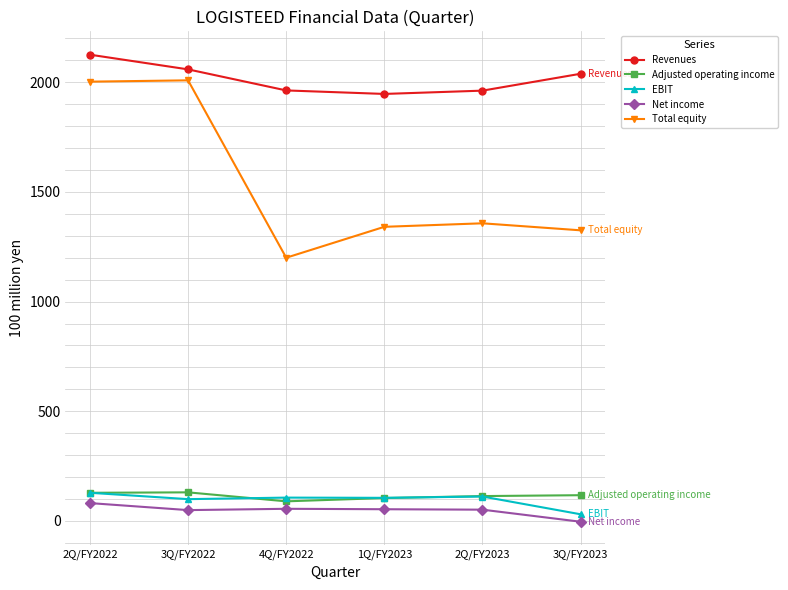

True or false: Revenues and Adjusted operating income cross at least once.

False